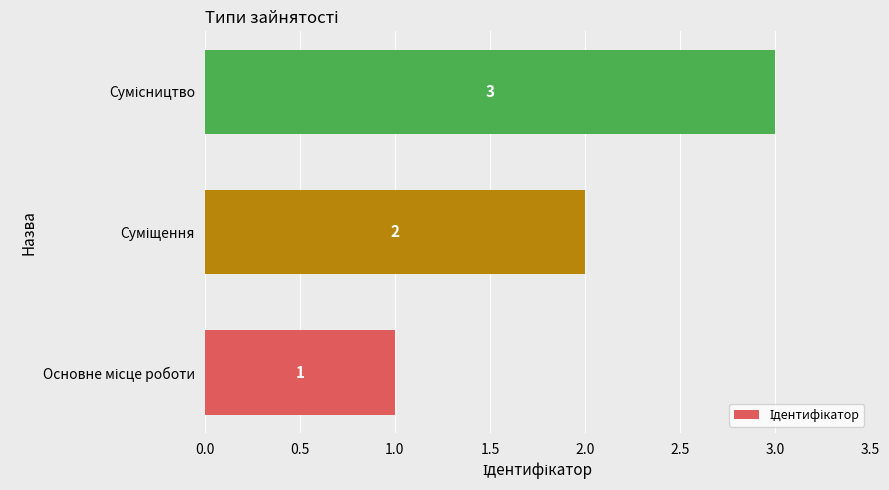

What is the minimum value shown in the chart?

1